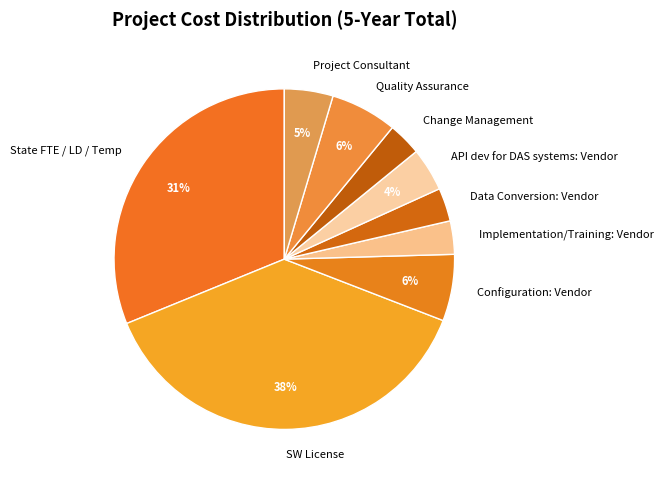

To the nearest percent, what is the combined percentage of Data Conversion: Vendor and Quality Assurance?

9%